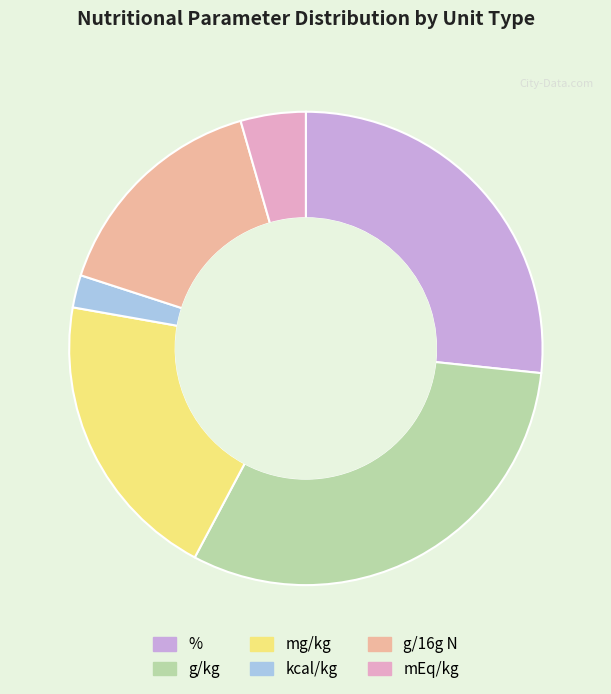

Which category has the smallest portion of the pie?

kcal/kg